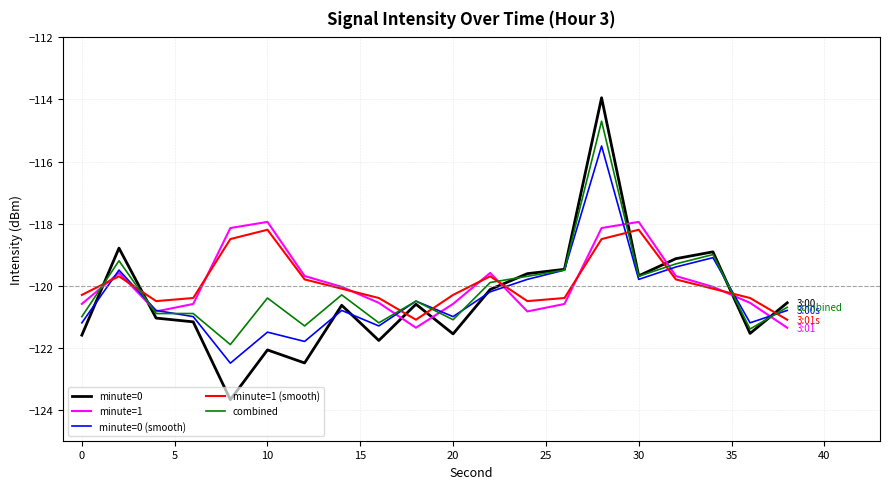

What is the maximum value shown in the chart?

-113.9